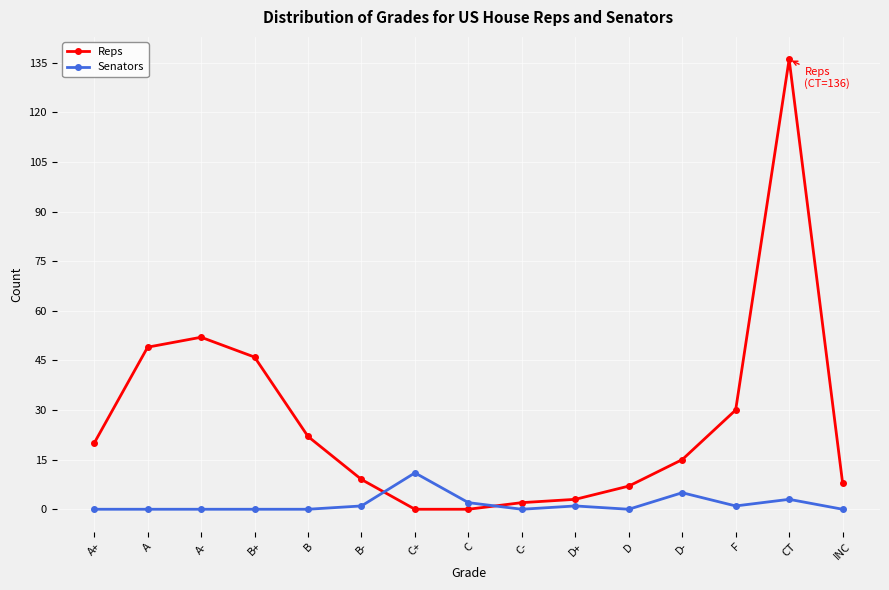

At B+, list the series in order from largest to smallest.

Reps, Senators